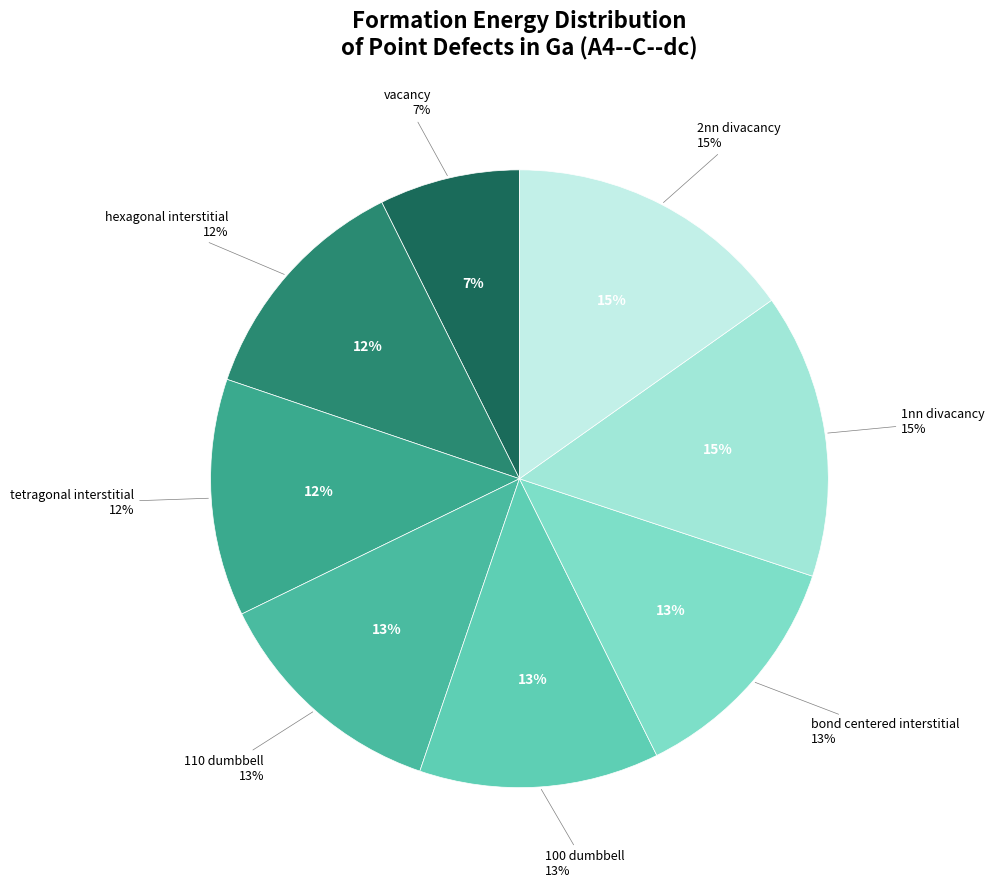

What is the change in value from vacancy to tetragonal interstitial?

+0.4